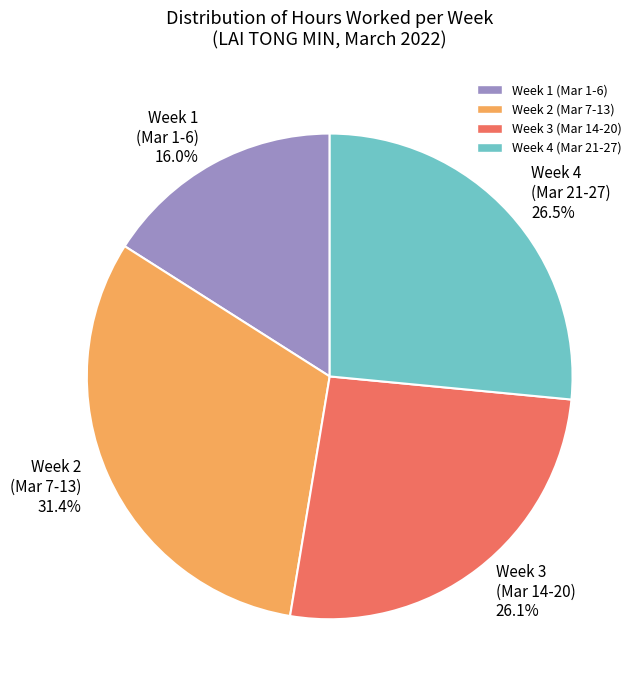

Is there any slice that represents more than half of the pie?

No